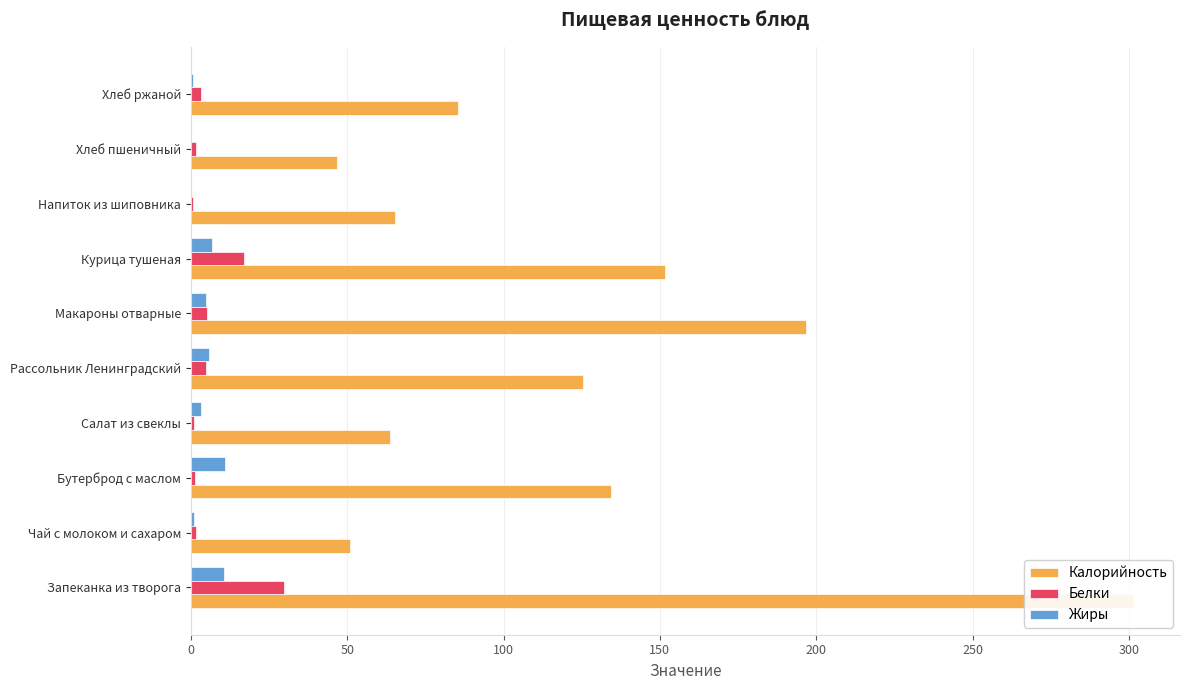

Is it true that Калорийность equals 63.5 at Рассольник Ленинградский?

False